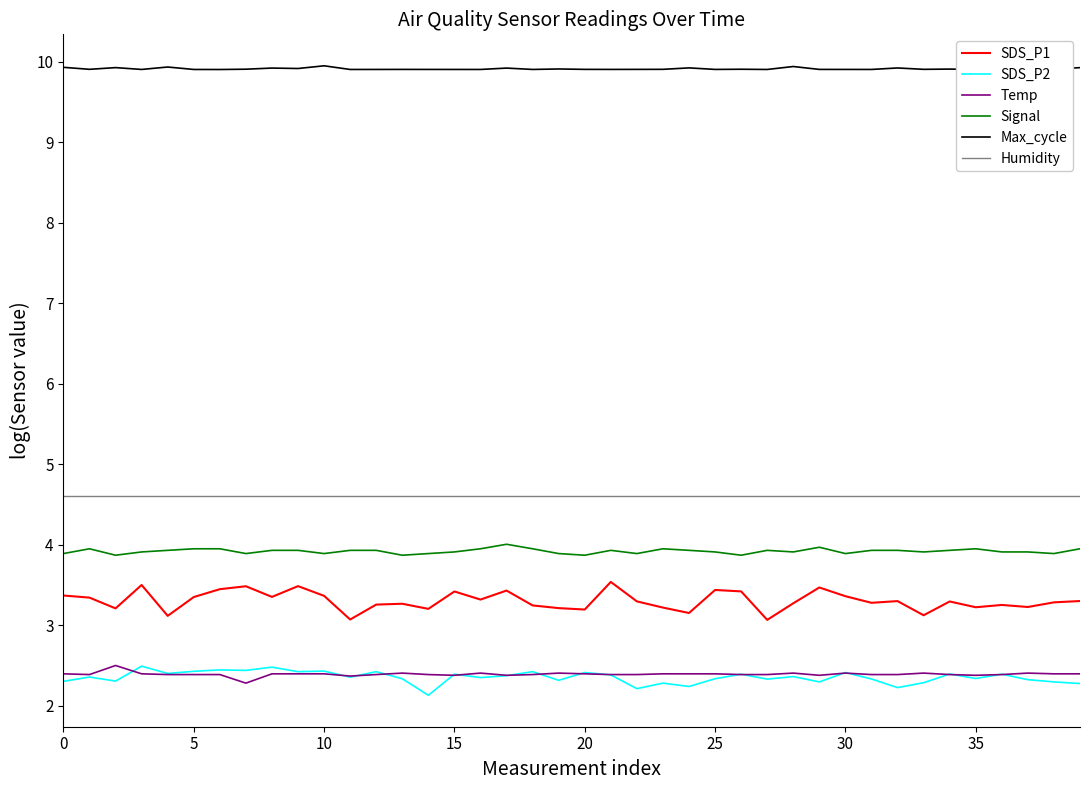

What is the maximum value for SDS_P2?

2.5